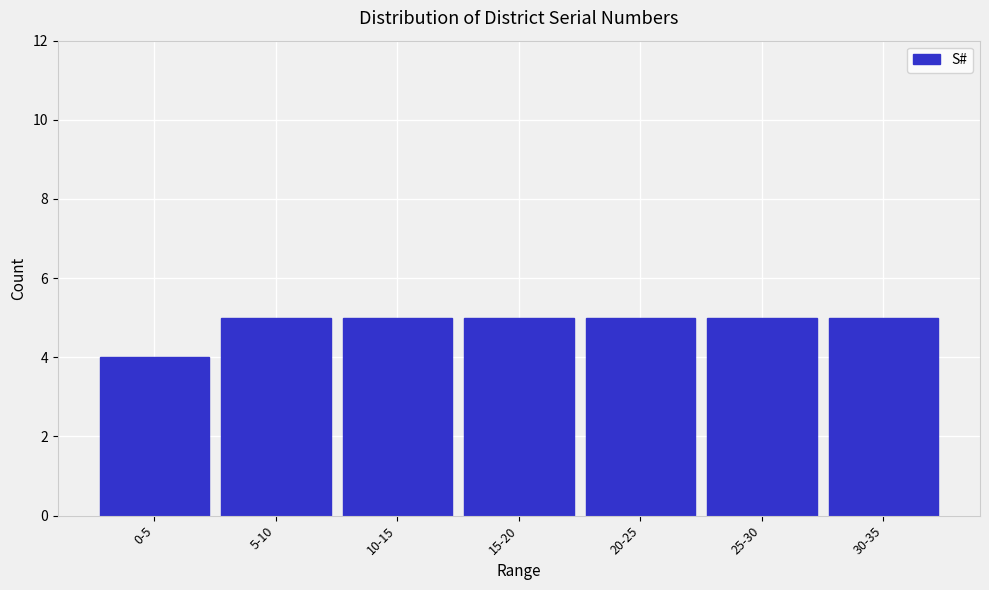

Reading left to right, list all the values displayed in this chart.

4	5	5	5	5	5	5